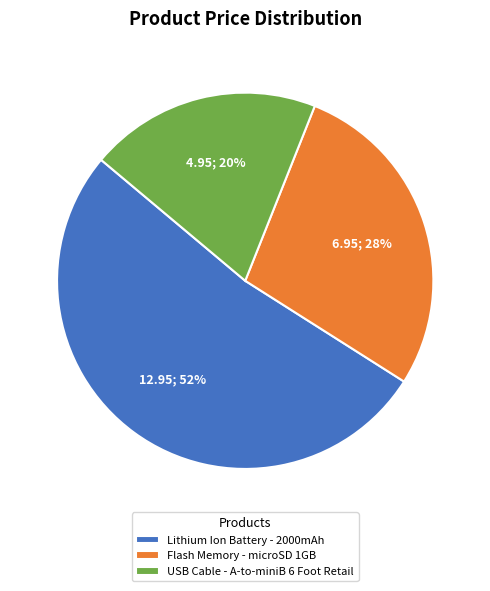

Does USB Cable - A-to-miniB 6 Foot Retail represent more than half of the total?

No